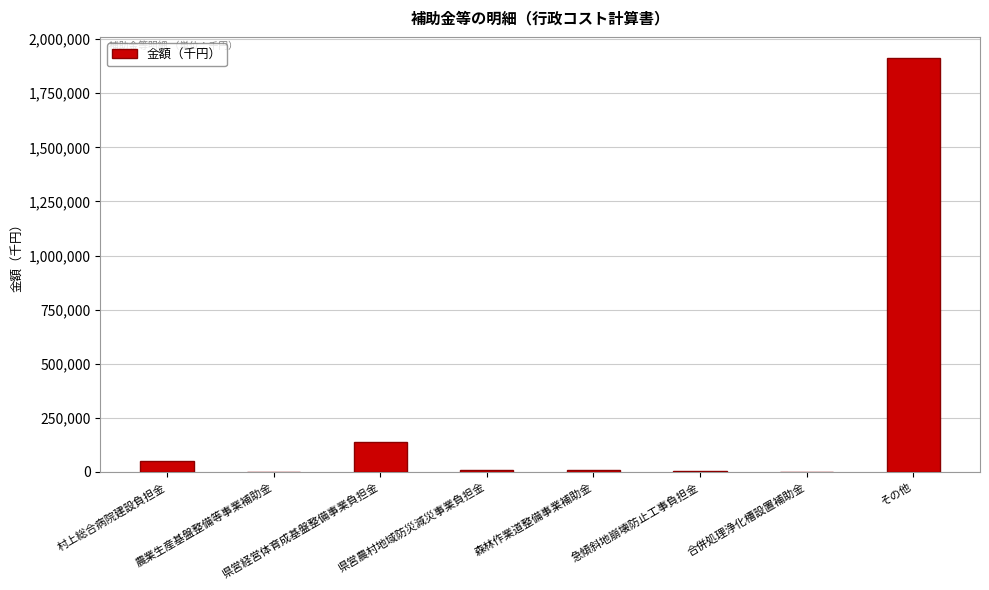

What is the sum of all values?

2131612